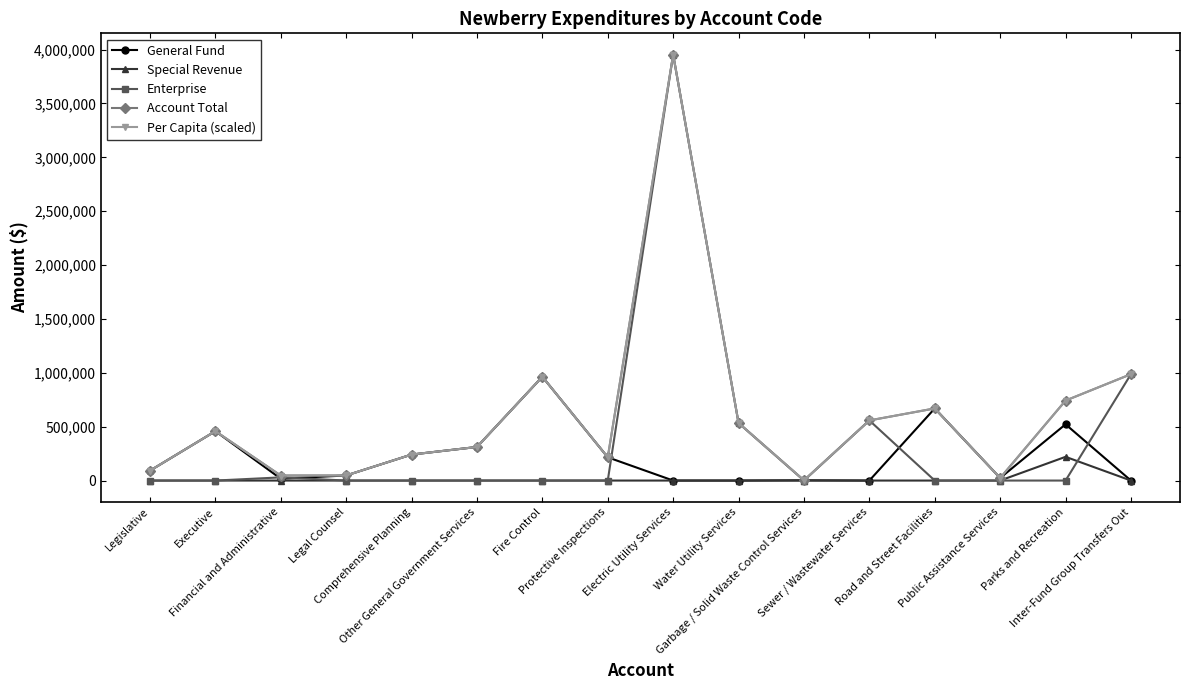

True or false: Enterprise has a value of 2050022.7 at Parks and Recreation.

False